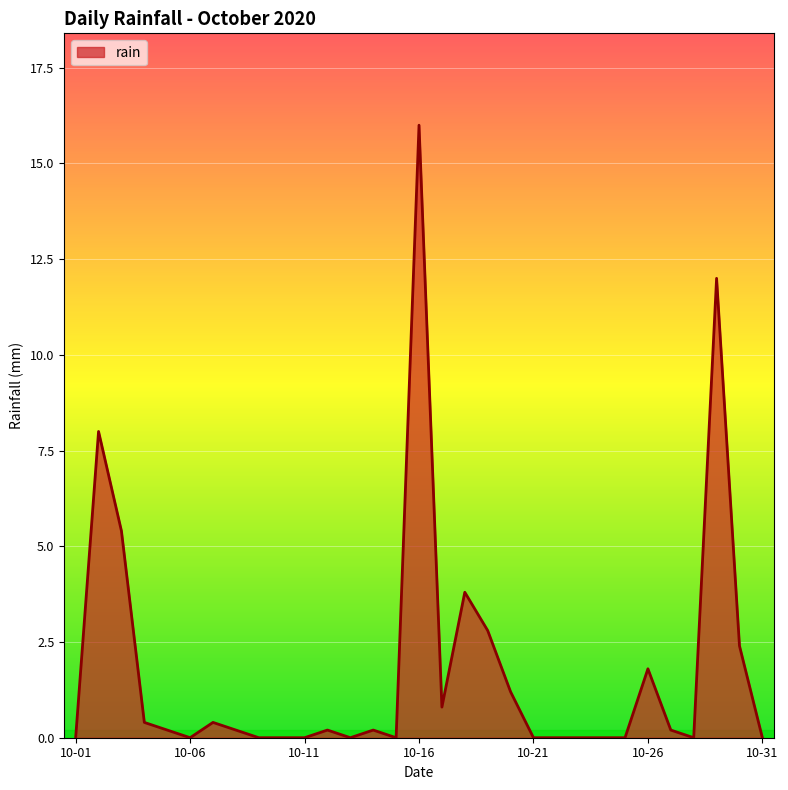

Reading left to right, extract all data points from this chart.

0.0	8.0	5.4	0.4	0.2	0.0	0.4	0.2	0.0	0.0	0.0	0.2	0.0	0.2	0.0	16.0	0.8	3.8	2.8	1.2	0.0	0.0	0.0	0.0	0.0	1.8	0.2	0.0	12.0	2.4	0.0